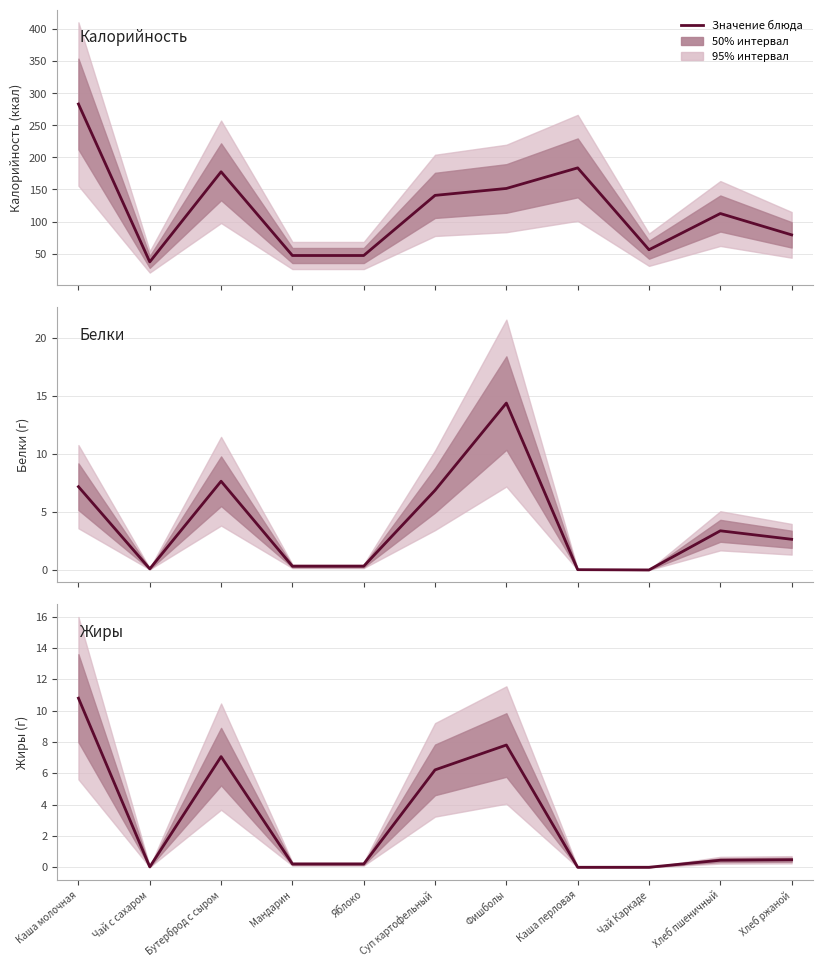

How many data points in Калорийность are less than 112?

5